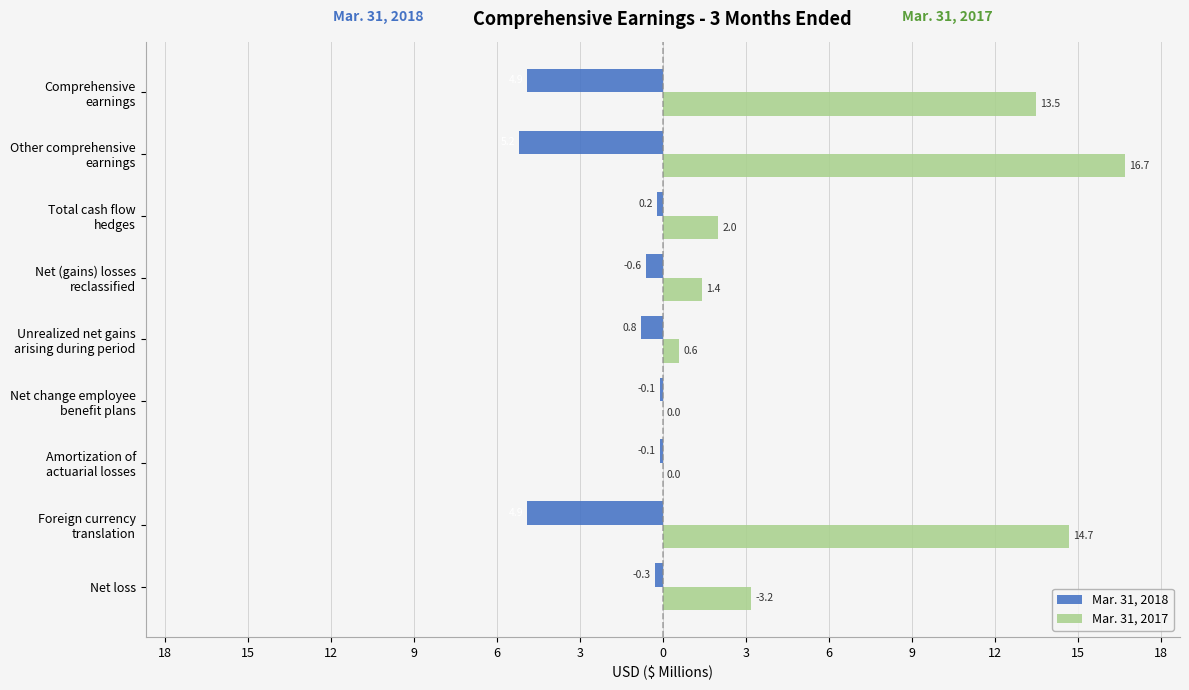

What is the difference between the second highest and second lowest values in the Mar. 31, 2018 series?

4.8